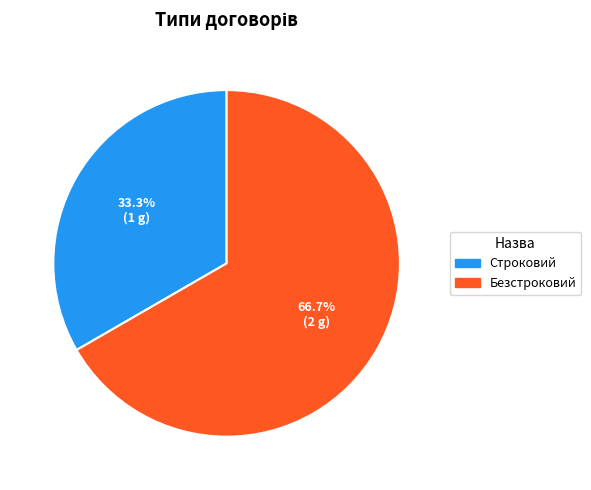

Which category has the biggest portion of the pie?

Безстроковий